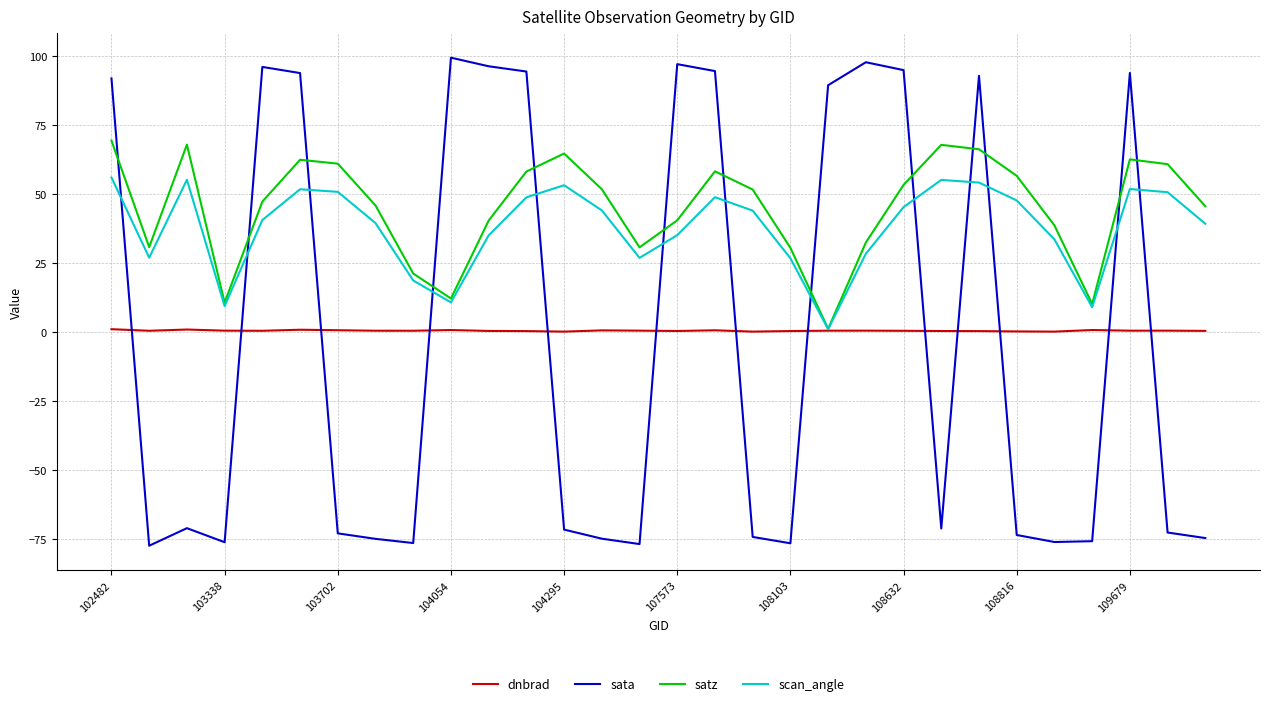

How many values in the scan_angle series exceed 43?

15